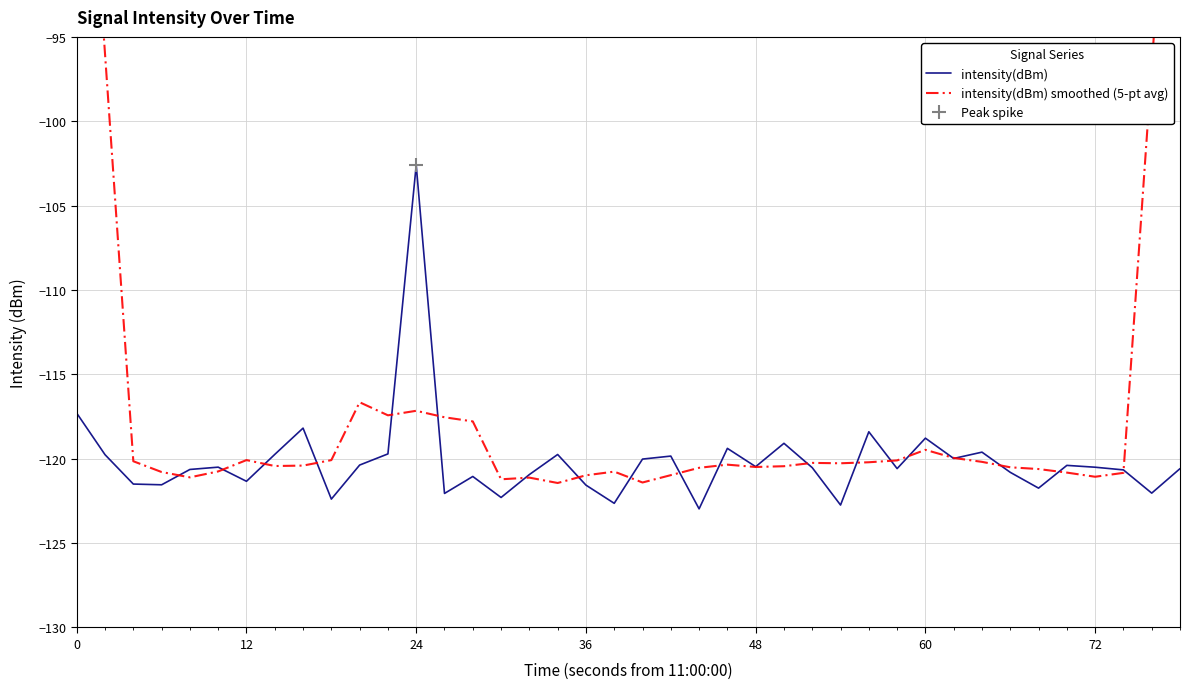

What is the highest value of the intensity(dBm) series?

-102.6